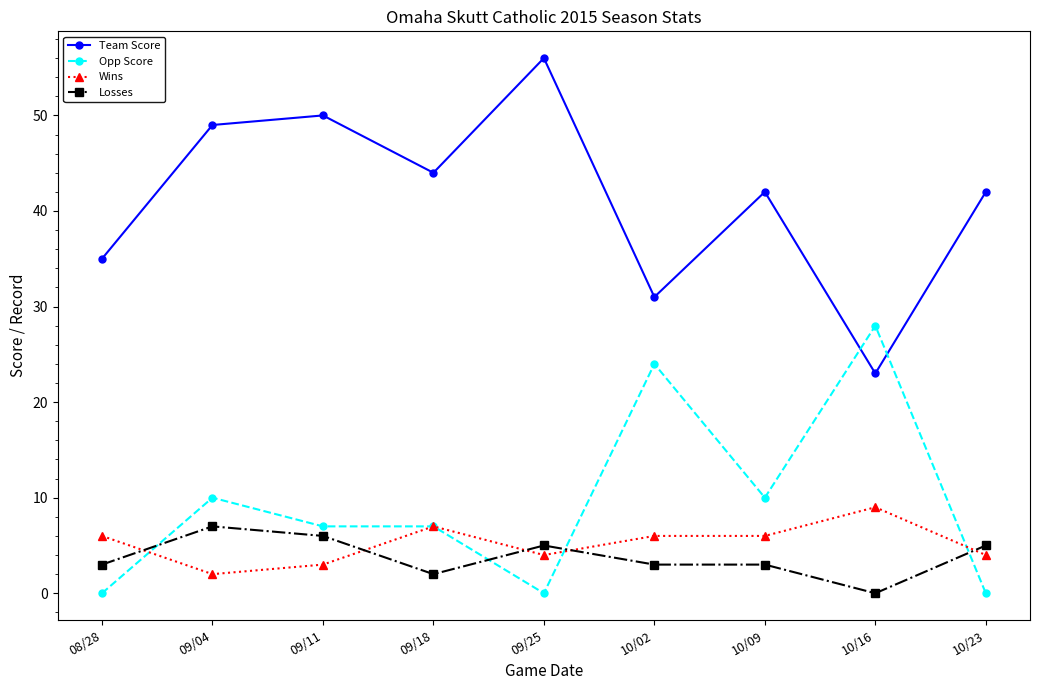

Reading right to left, extract all data points from this chart.

Team Score: 42	23	42	31	56	44	50	49	35
Opp Score: 0	28	10	24	0	7	7	10	0
Wins: 4	9	6	6	4	7	3	2	6
Losses: 5	0	3	3	5	2	6	7	3